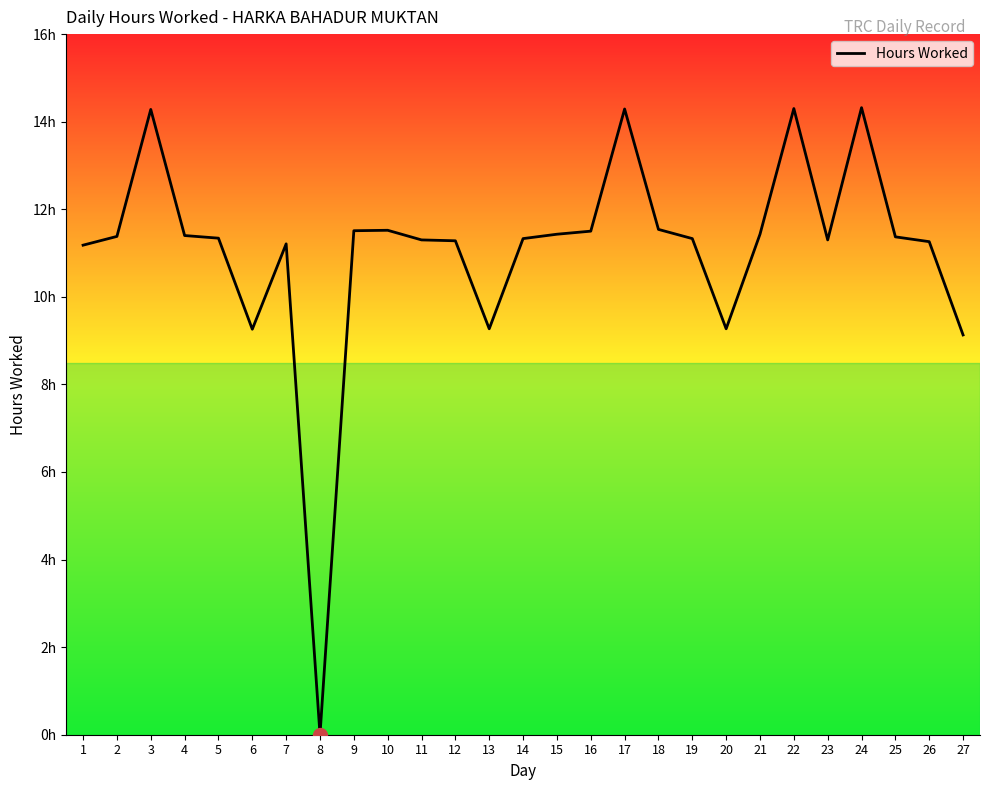

Does the chart display data point markers on the line(s)?

No